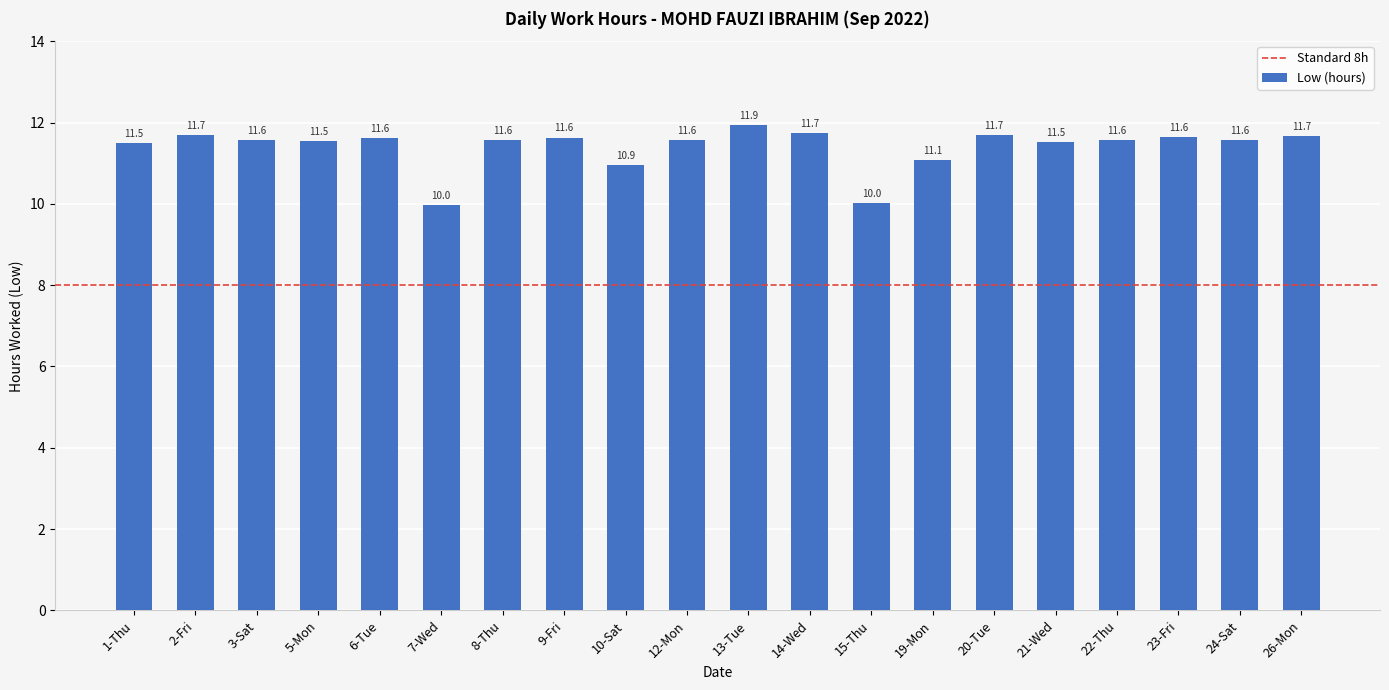

What is the label of the 15th bar from the left?

20-Tue